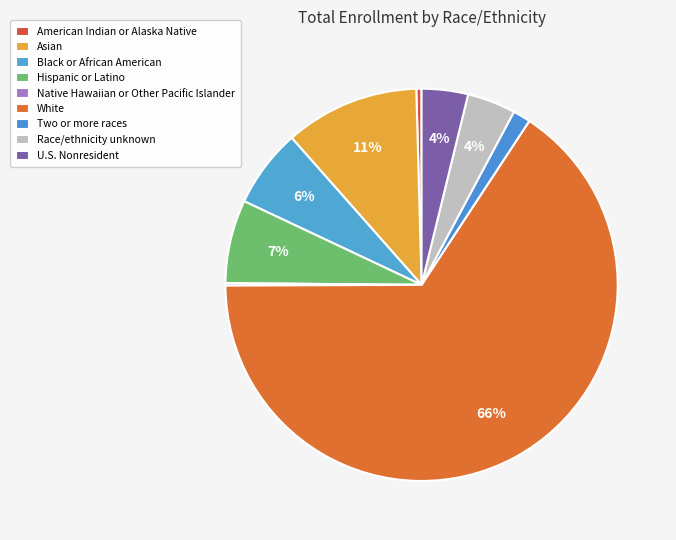

Combined, do Hispanic or Latino and U.S. Nonresident account for over 50%?

No